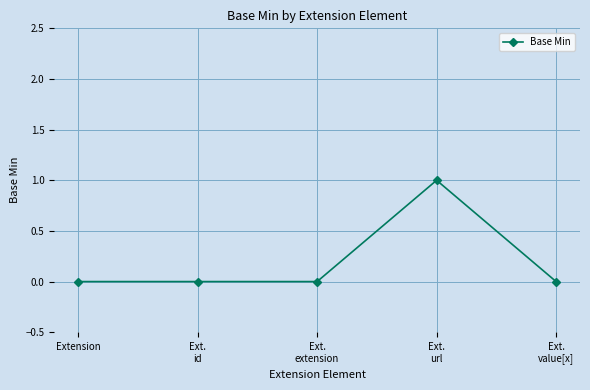

Is it true that the value at Ext.
url is 1?

True